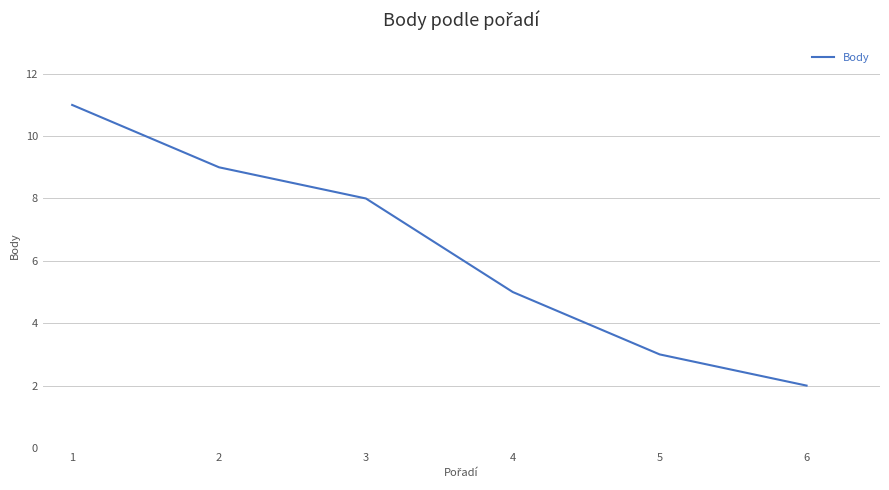

How many lines are shown in the chart?

1